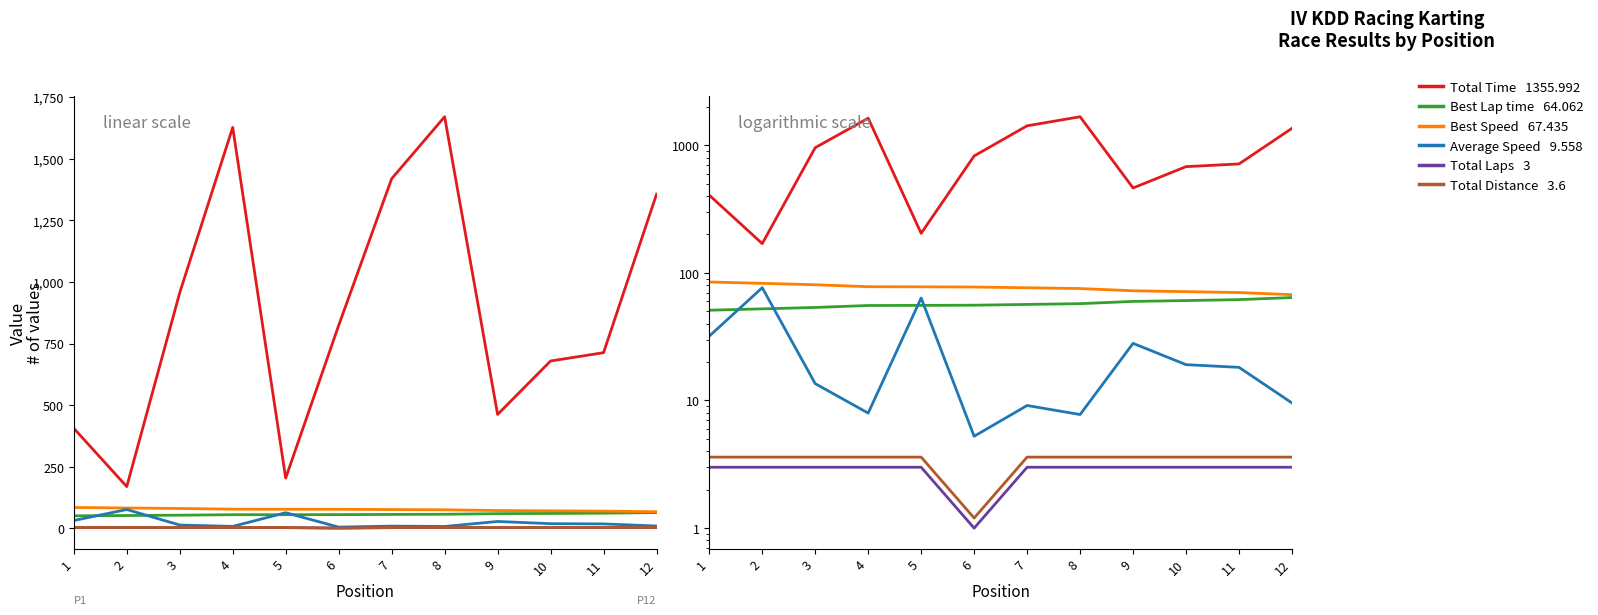

The value of Total Time at 7 is 1418.7. True or false?

True